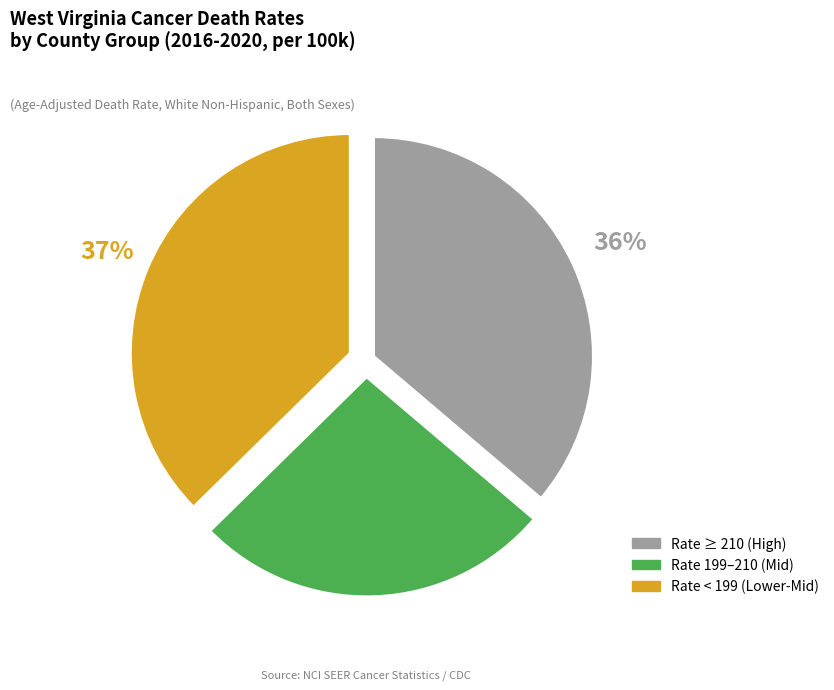

Count the number of slices in the pie.

3